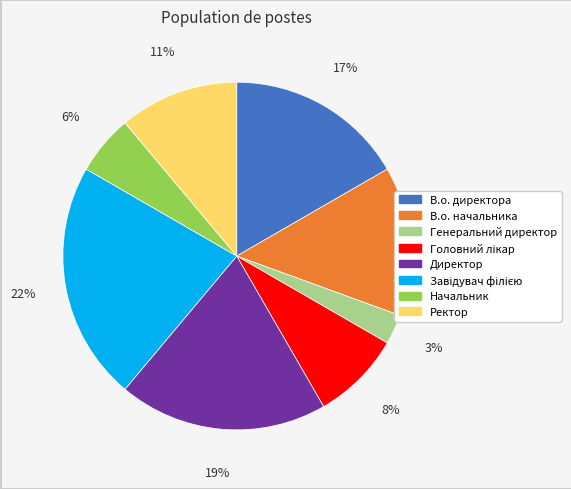

Count the number of slices in the pie.

8